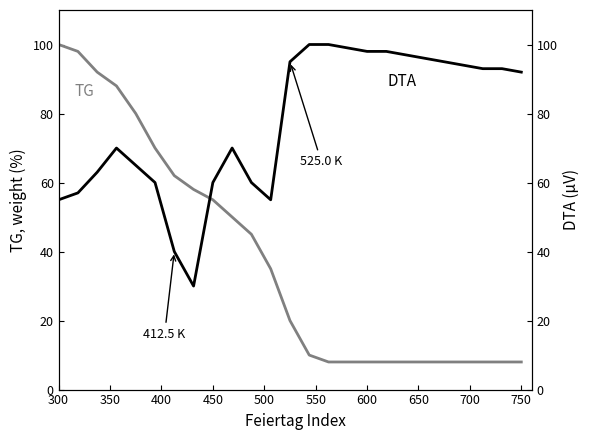

What is the average value of the DTA series?

77